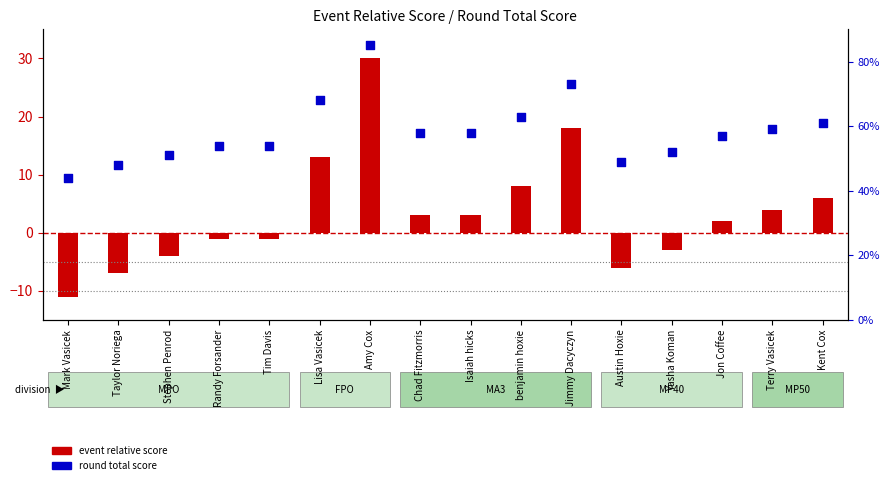

What is the total value across all series at Lisa Vasicek?

81